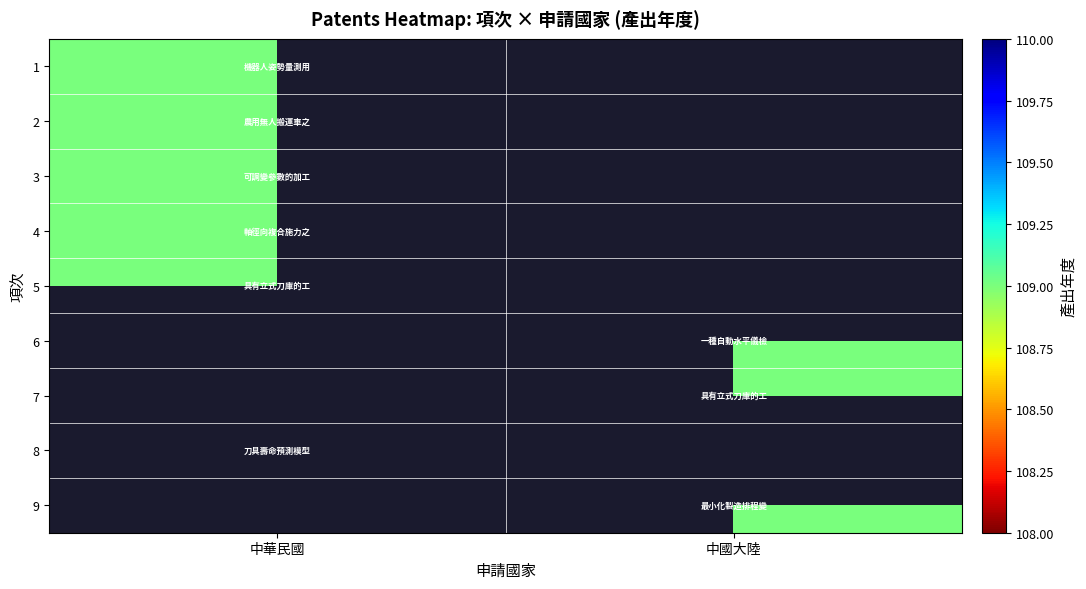

What is the spread (max minus min) of values at 中華民國?

109